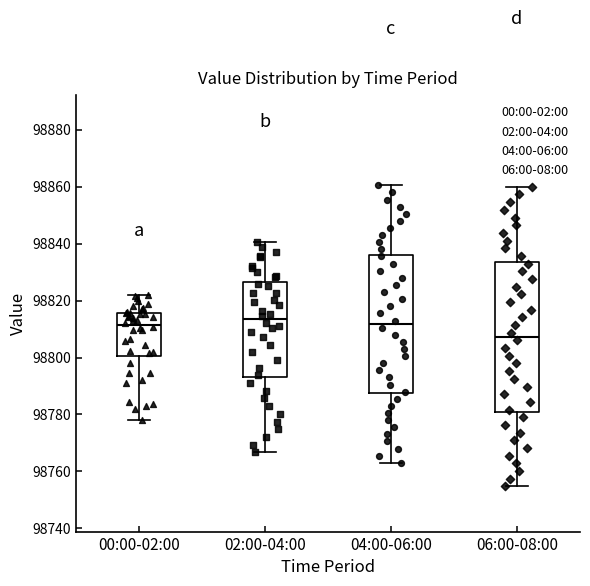

Comparing the boxes themselves (not the whiskers), which one is the tallest?

06:00-08:00